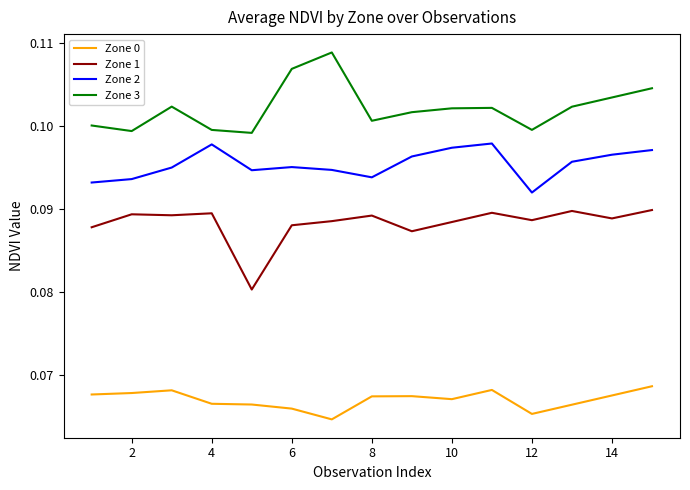

List the series in order of their overall mean, lowest first.

Zone 0, Zone 1, Zone 2, Zone 3